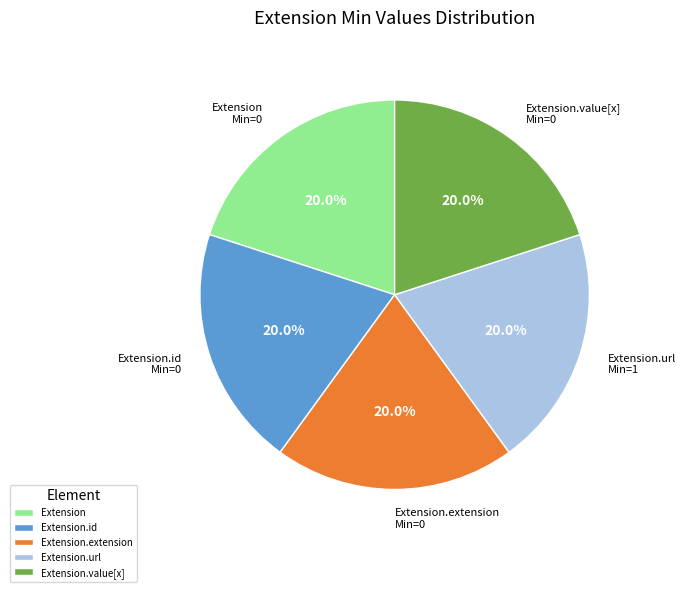

Is Extension.id the majority of the pie?

No